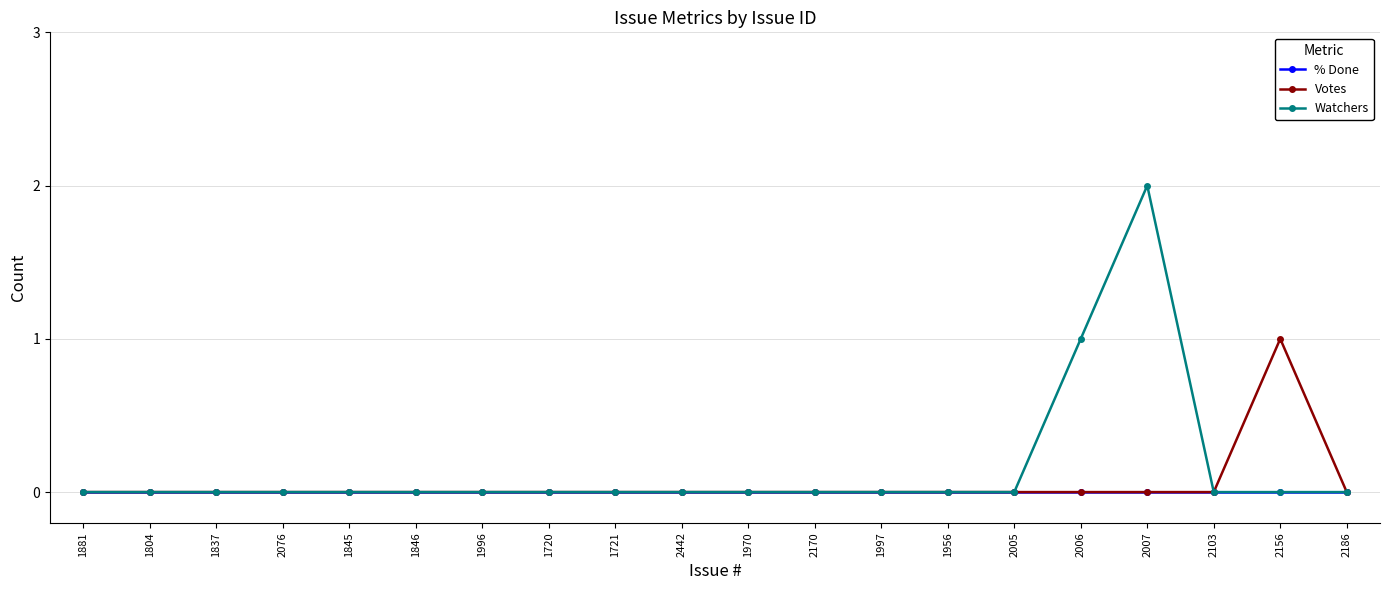

Reading left to right, list all the values displayed in this chart.

% Done: 0	0	0	0	0	0	0	0	0	0	0	0	0	0	0	0	0	0	0	0
Votes: 0	0	0	0	0	0	0	0	0	0	0	0	0	0	0	0	0	0	1	0
Watchers: 0	0	0	0	0	0	0	0	0	0	0	0	0	0	0	1	2	0	0	0